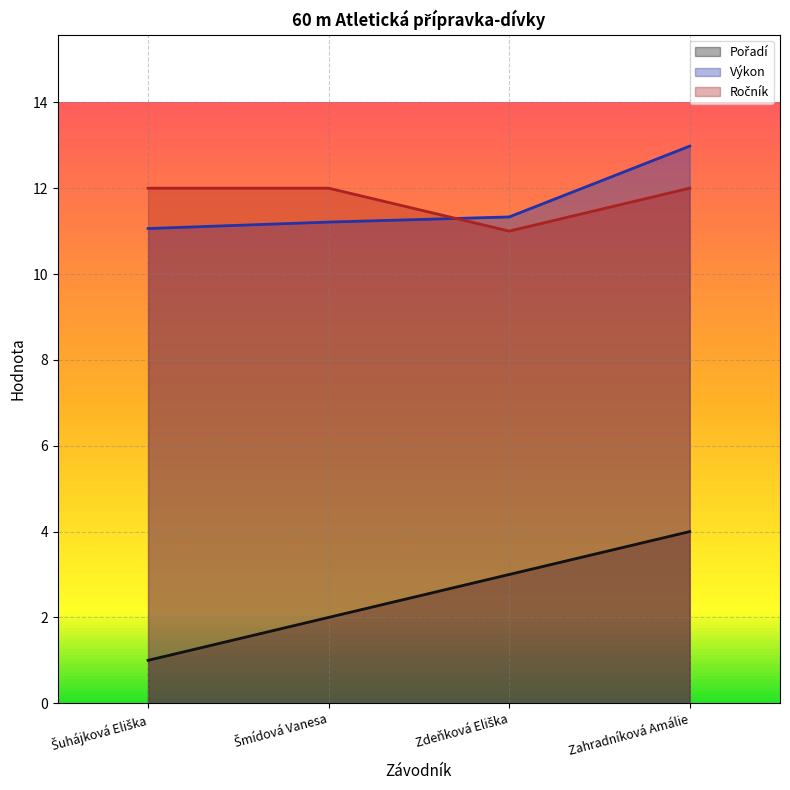

What is the value of the Výkon point at the 3rd from the left?

11.3